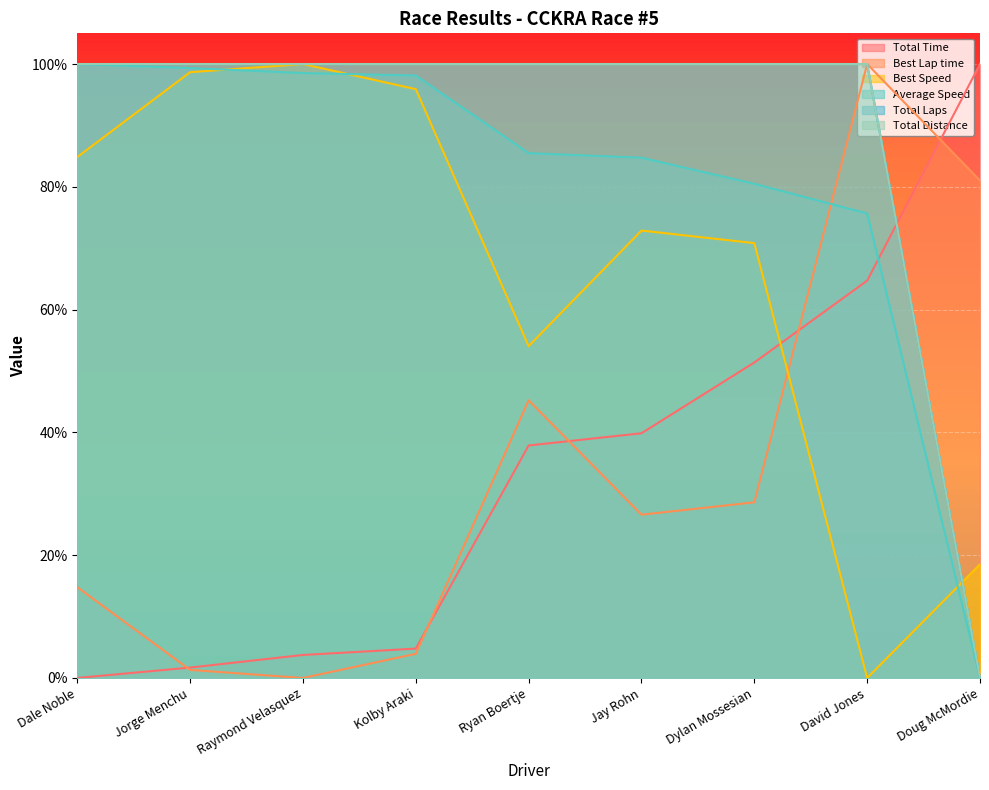

List the series in order of their peak value, lowest first.

Total Time, Best Lap time, Best Speed, Average Speed, Total Laps, Total Distance